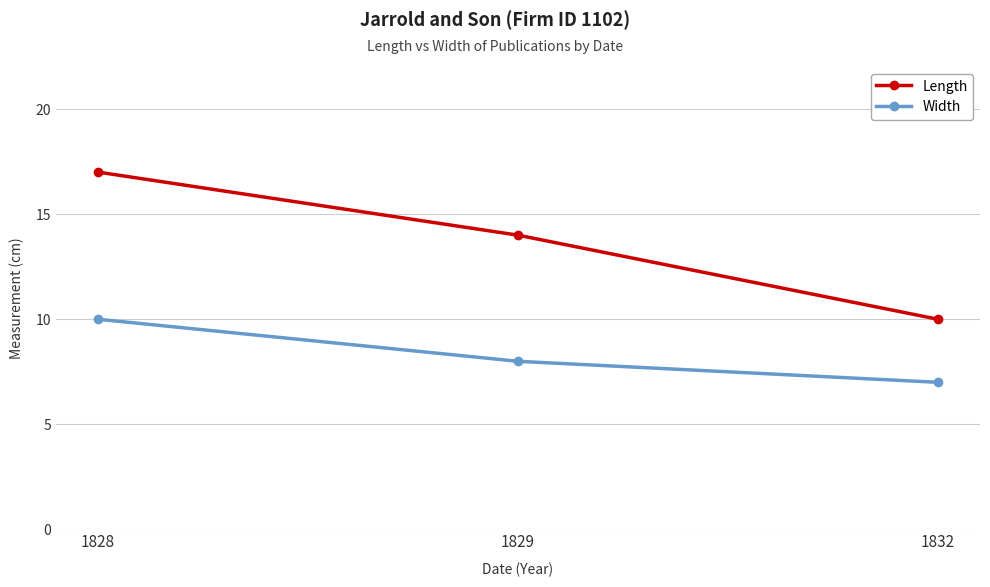

What are all the series names shown in the legend?

Length, Width